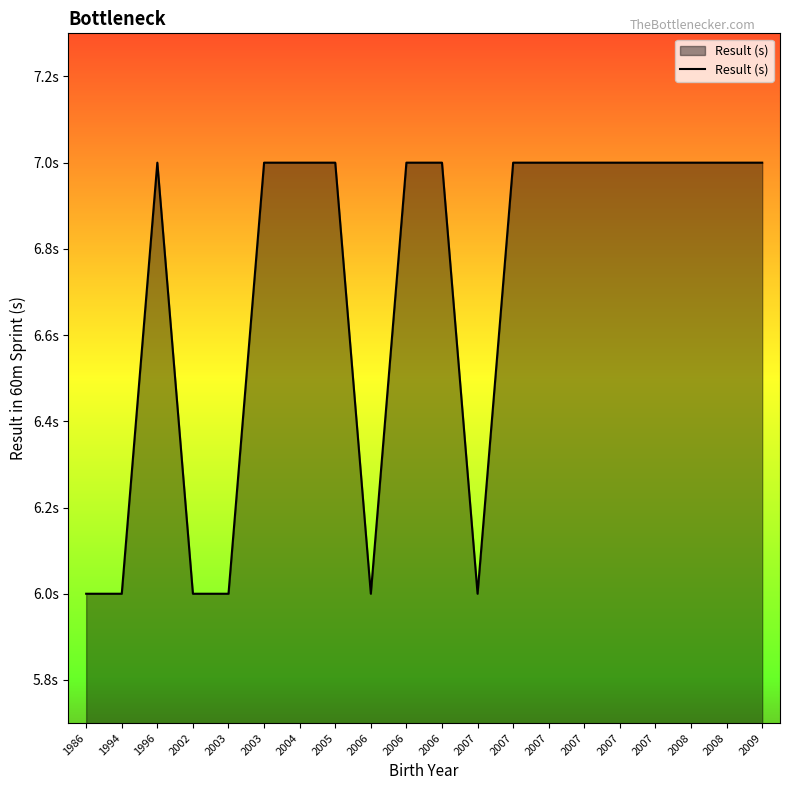

Where is the data nearest to the value 6?

1986